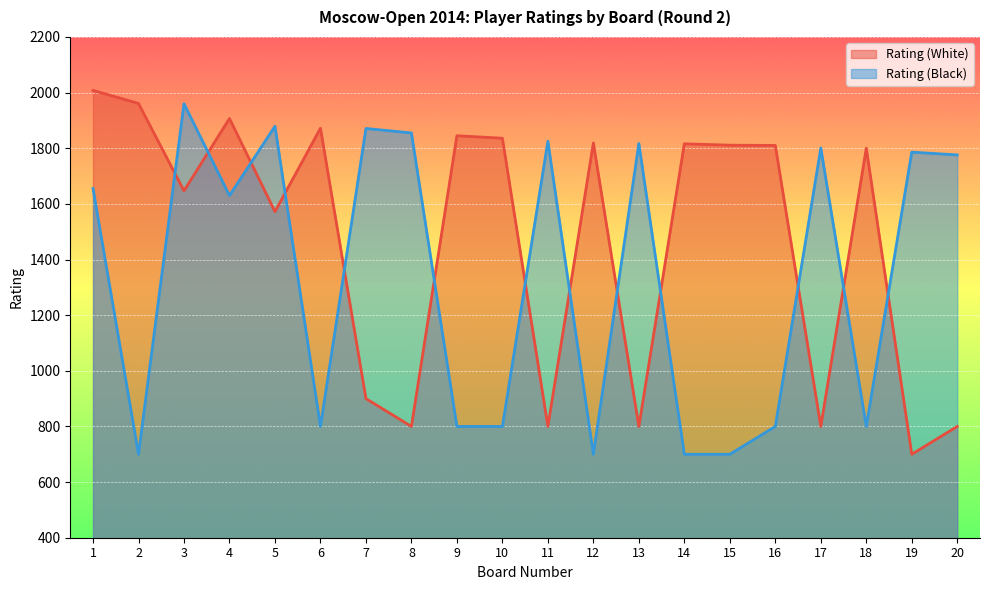

List the series in order of their peak value, highest first.

Rating (White), Rating (Black)